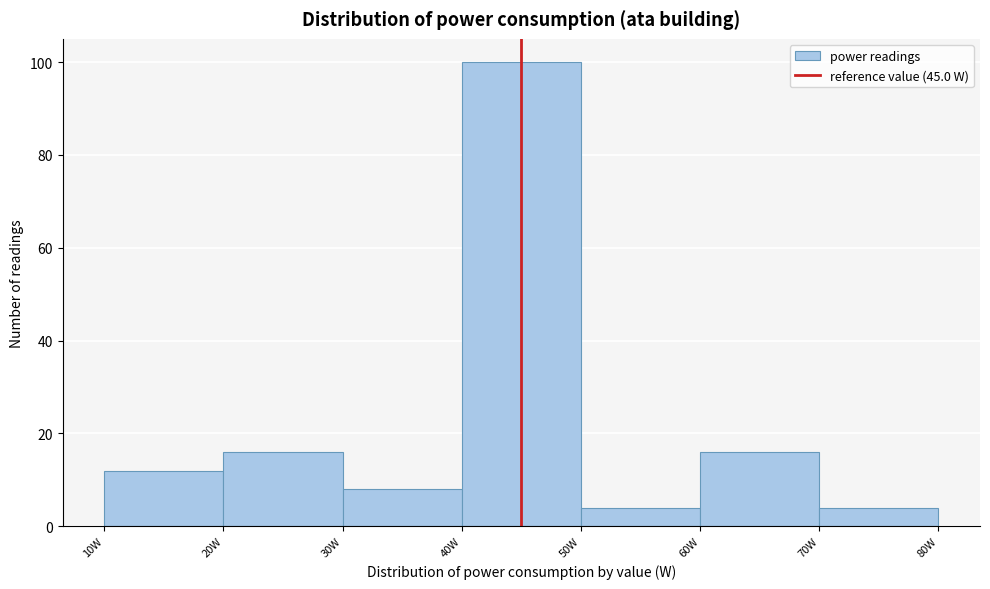

Reading left to right, transcribe this chart: for each bar, give the range it covers on the x-axis and its height. The values are not printed on the chart, so give them approximately, as read against the axis.

10 to 20: 12
20 to 30: 16
30 to 40: 8
40 to 50: 100
50 to 60: 4
60 to 70: 16
70 to 80: 4